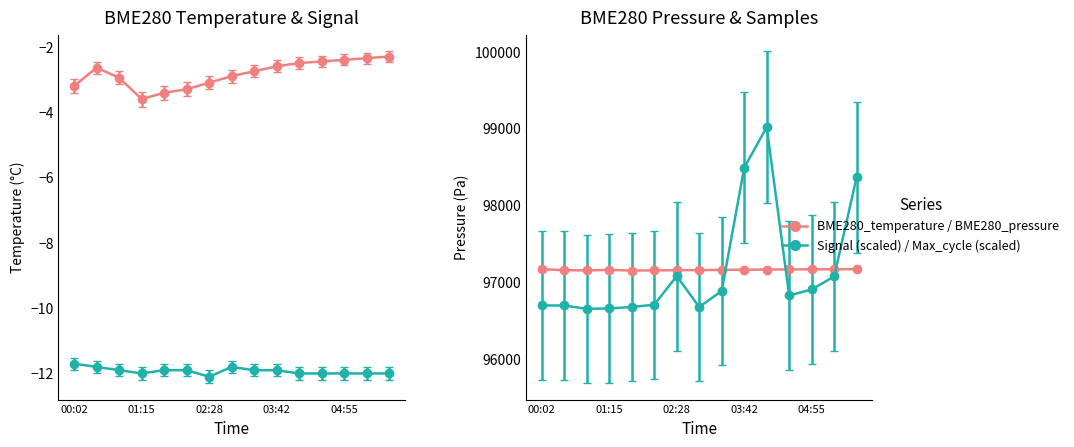

Reading left to right, extract all data points from this chart.

BME280_temperature: 00:02=-3.2	00:26=-2.6	00:50=-3.0	01:15=-3.6	01:39=-3.4	02:04=-3.3	02:28=-3.1	02:53=-2.9	03:17=-2.8	03:42=-2.6	04:06=-2.5	04:31=-2.5	04:55=-2.4	05:20=-2.4	05:44=-2.3
BME280_pressure: 00:02=97163.4	00:26=97151.8	00:50=97147.3	01:15=97155.0	01:39=97146.4	02:04=97148.6	02:28=97150.2	02:53=97152.9	03:17=97155.1	03:42=97157.7	04:06=97159.3	04:31=97161.0	04:55=97162.5	05:20=97163.0	05:44=97164.0
Max_cycle: 00:02=96691.0	00:26=96691.0	00:50=96647.3	01:15=96652.2	01:39=96671.6	02:04=96700.7	02:28=97074.4	02:53=96671.6	03:17=96880.3	03:42=98486.5	04:06=99015.5	04:31=96822.0	04:55=96899.7	05:20=97069.5	05:44=98365.2
Signal: 00:02=-11.7	00:26=-11.8	00:50=-11.9	01:15=-12.0	01:39=-11.9	02:04=-11.9	02:28=-12.1	02:53=-11.8	03:17=-11.9	03:42=-11.9	04:06=-12.0	04:31=-12.0	04:55=-12.0	05:20=-12.0	05:44=-12.0